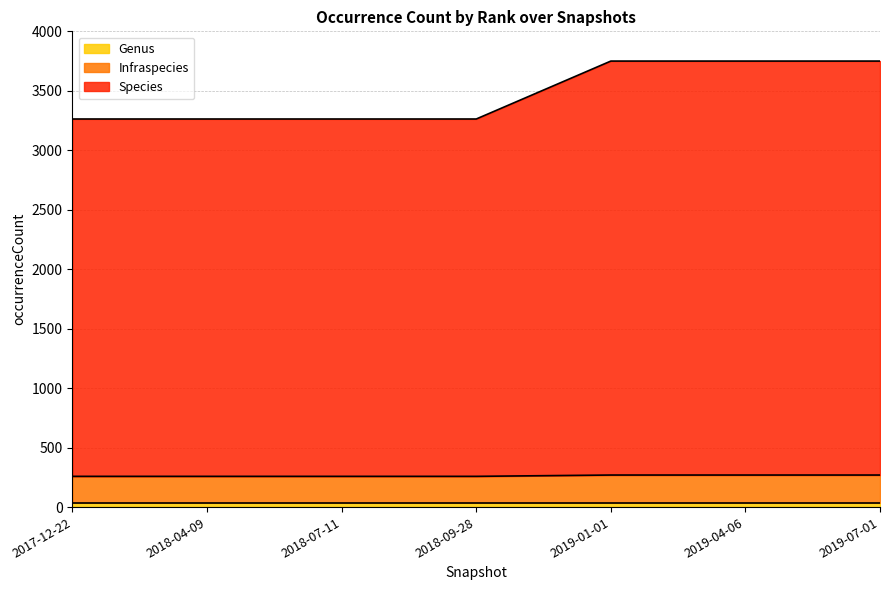

What is the minimum value shown in the chart?

259